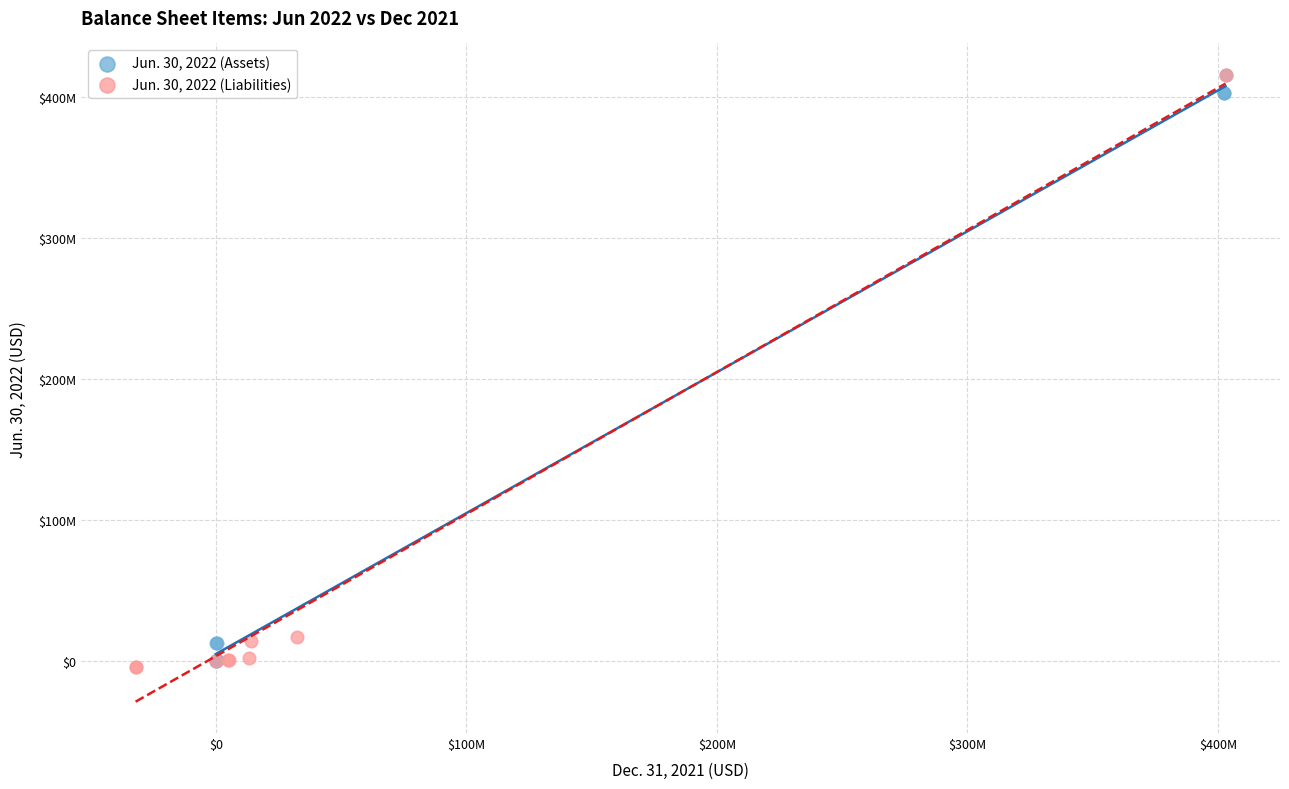

What are all the series names shown in the legend?

Jun. 30, 2022 (Assets), Jun. 30, 2022 (Liabilities)